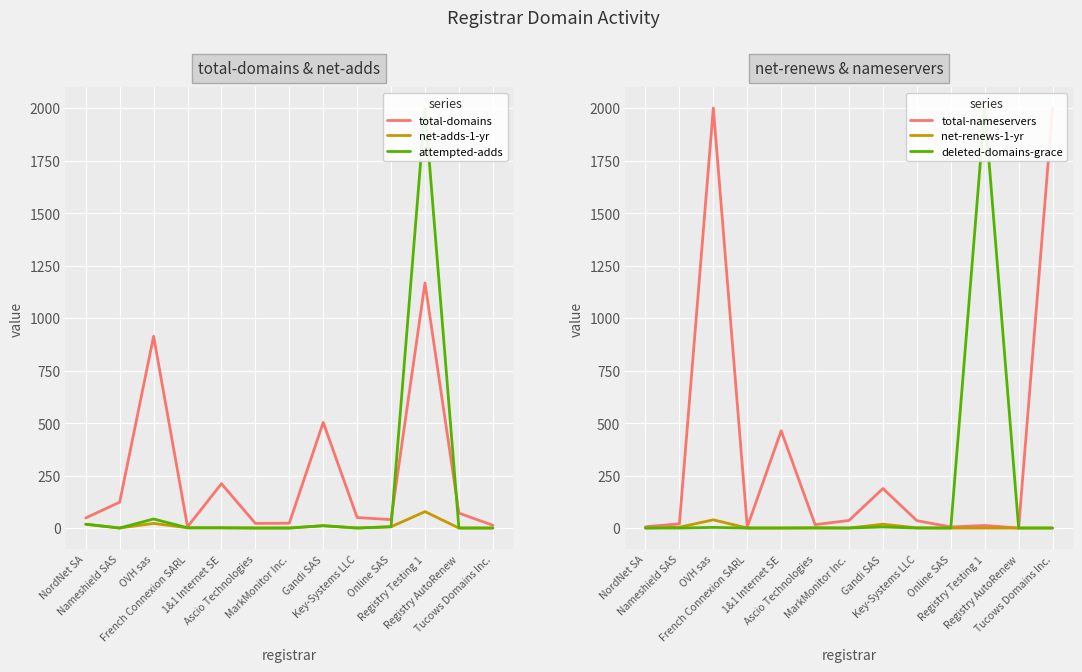

Rank the categories by deleted-domains-grace value from lowest to highest.

NordNet SA, Nameshield SAS, French Connexion SARL, 1&1 Internet SE, MarkMonitor Inc., Key-Systems LLC, Online SAS, Registry AutoRenew, Tucows Domains Inc., Ascio Technologies, OVH sas, Gandi SAS, Registry Testing 1